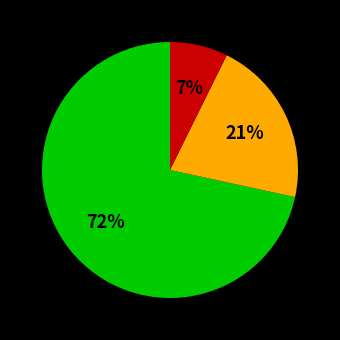

Is there any slice that represents more than half of the pie?

Yes